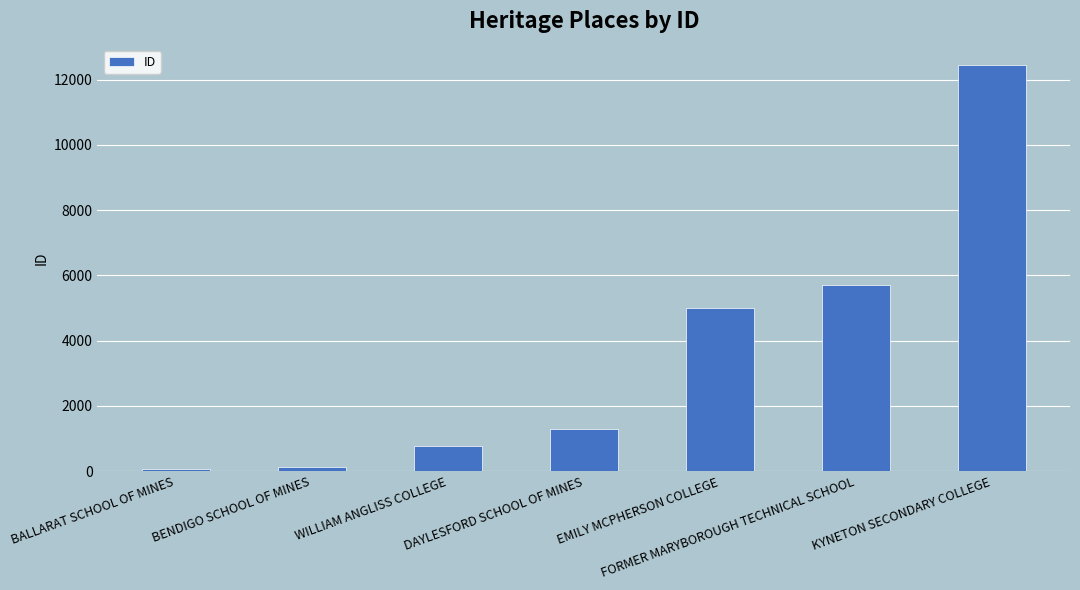

What is the change in value from BENDIGO SCHOOL OF MINES to FORMER MARYBOROUGH TECHNICAL SCHOOL?

+5564